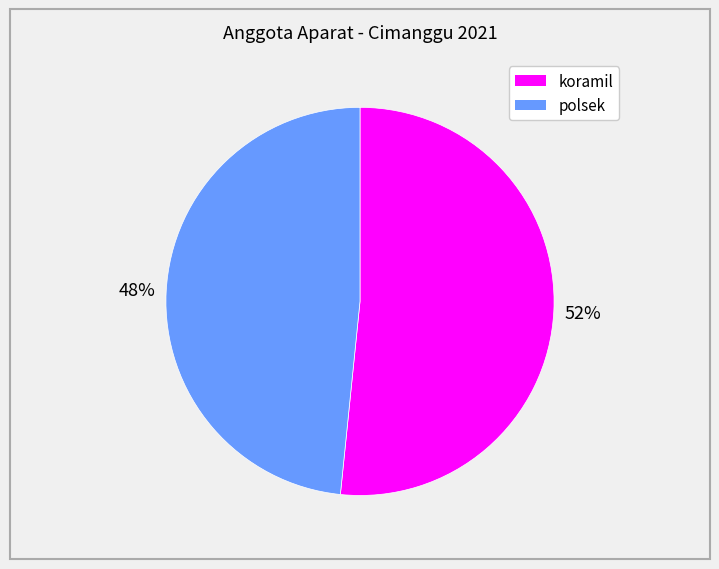

Rank the categories by value from highest to lowest.

koramil, polsek